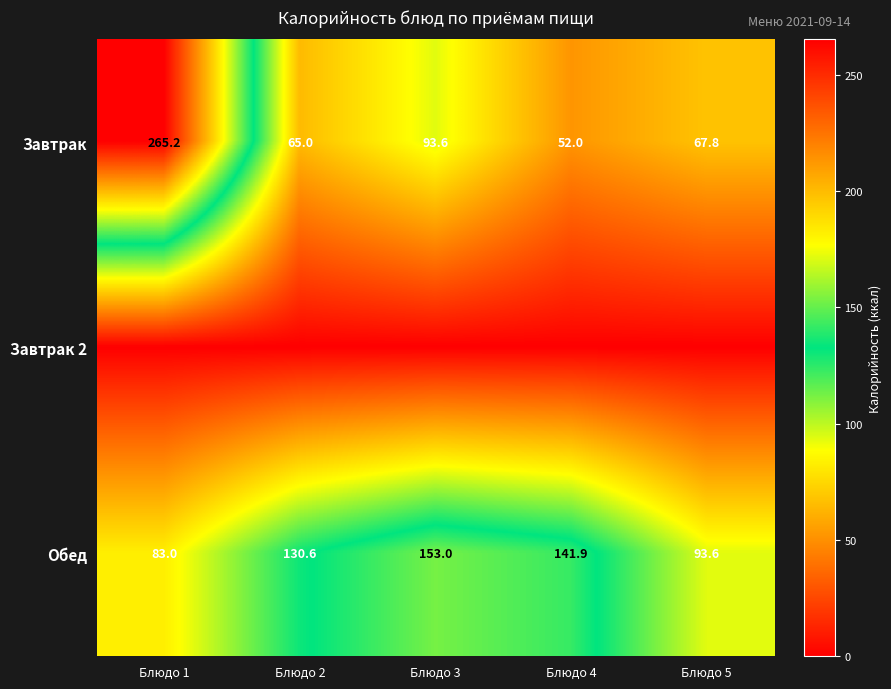

What is the difference between the second highest and minimum values in the Завтрак series?

41.6